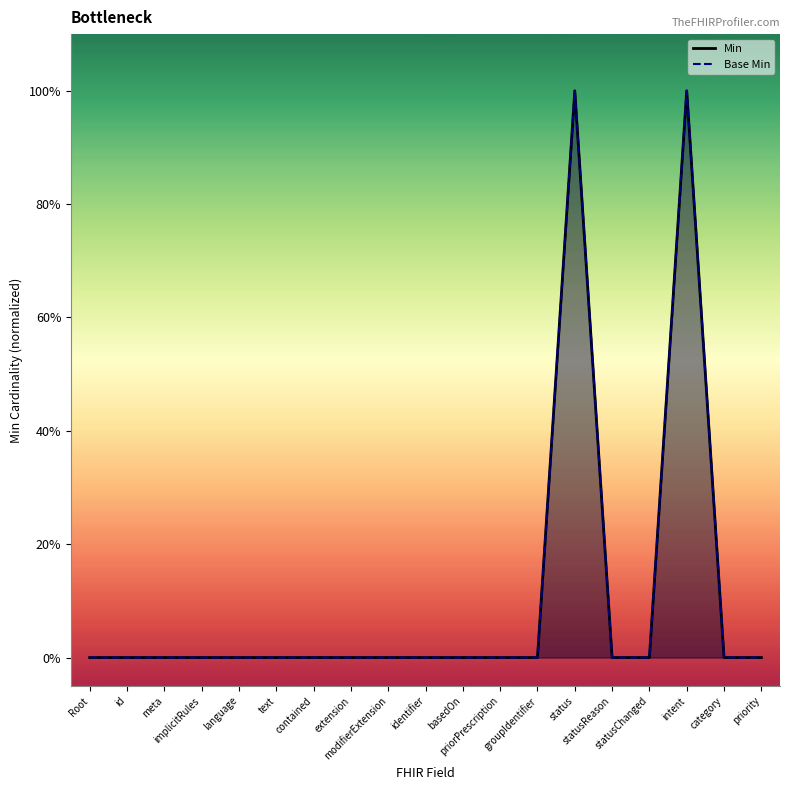

At which category is the sum across all series the highest?

status